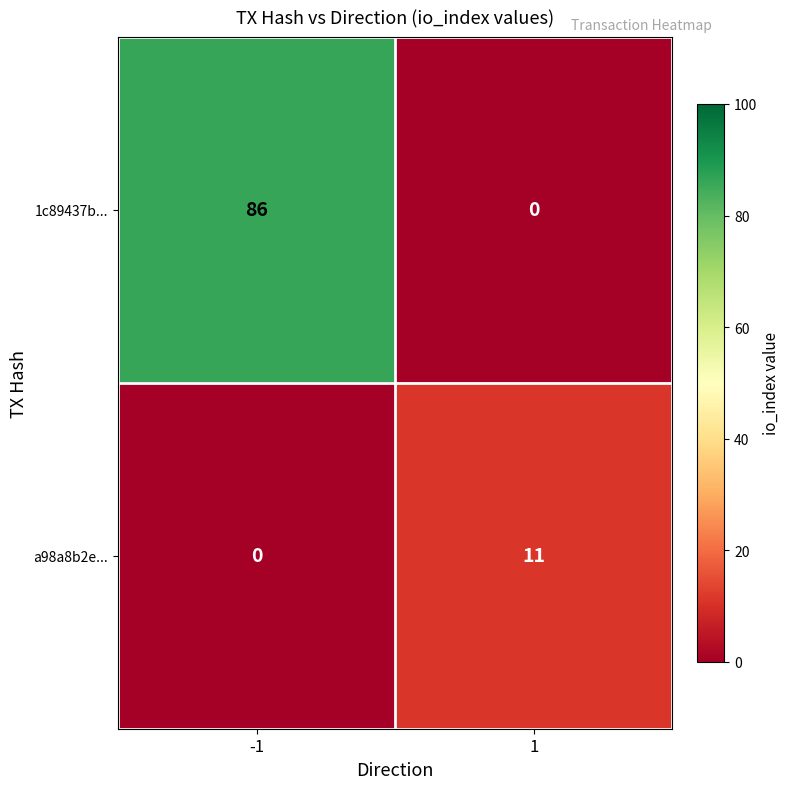

Is it true that a98a8b2e... equals 11 at 1?

True